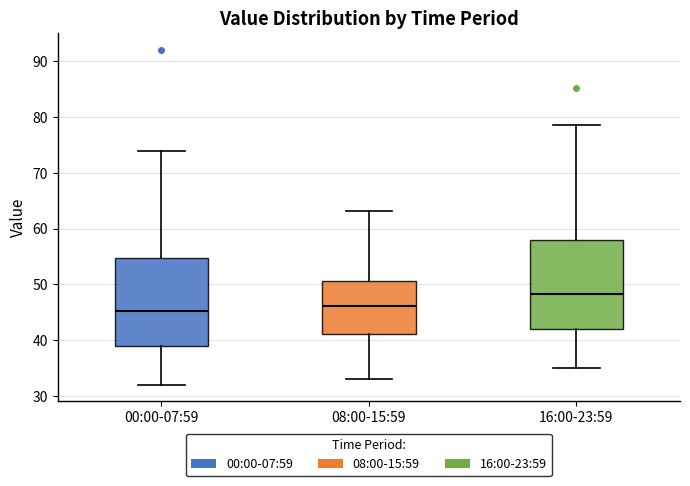

Which box has the highest median line?

16:00-23:59